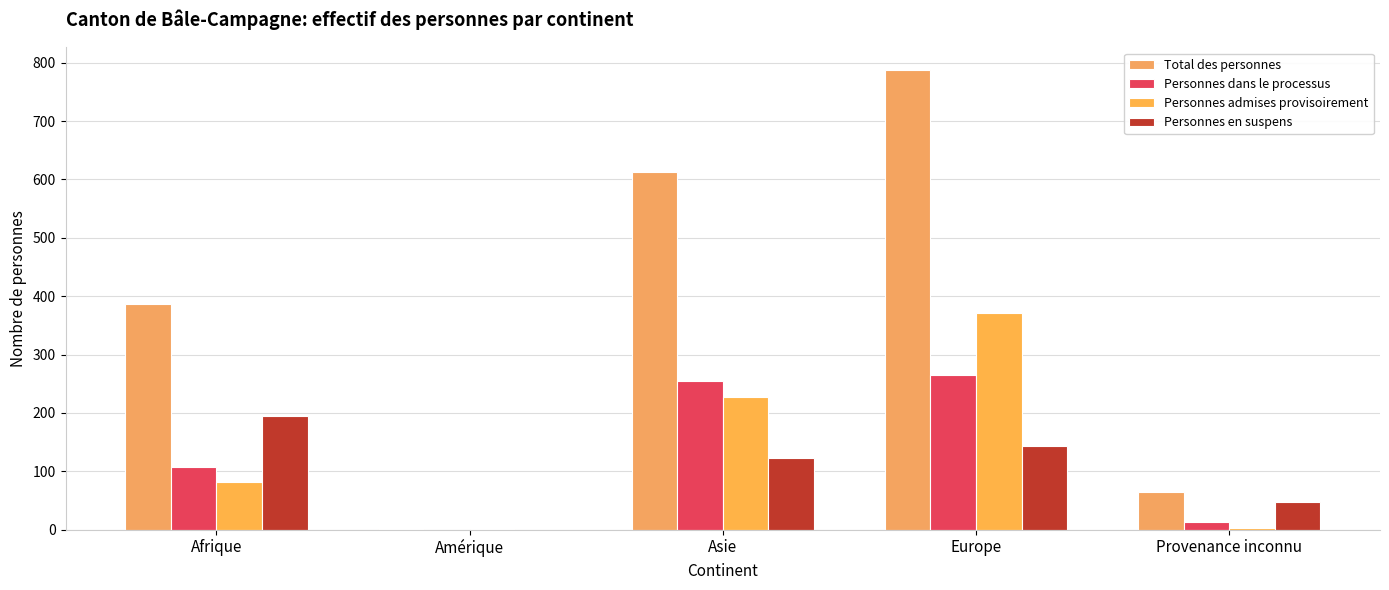

At how many categories does at least one series exceed 126?

3